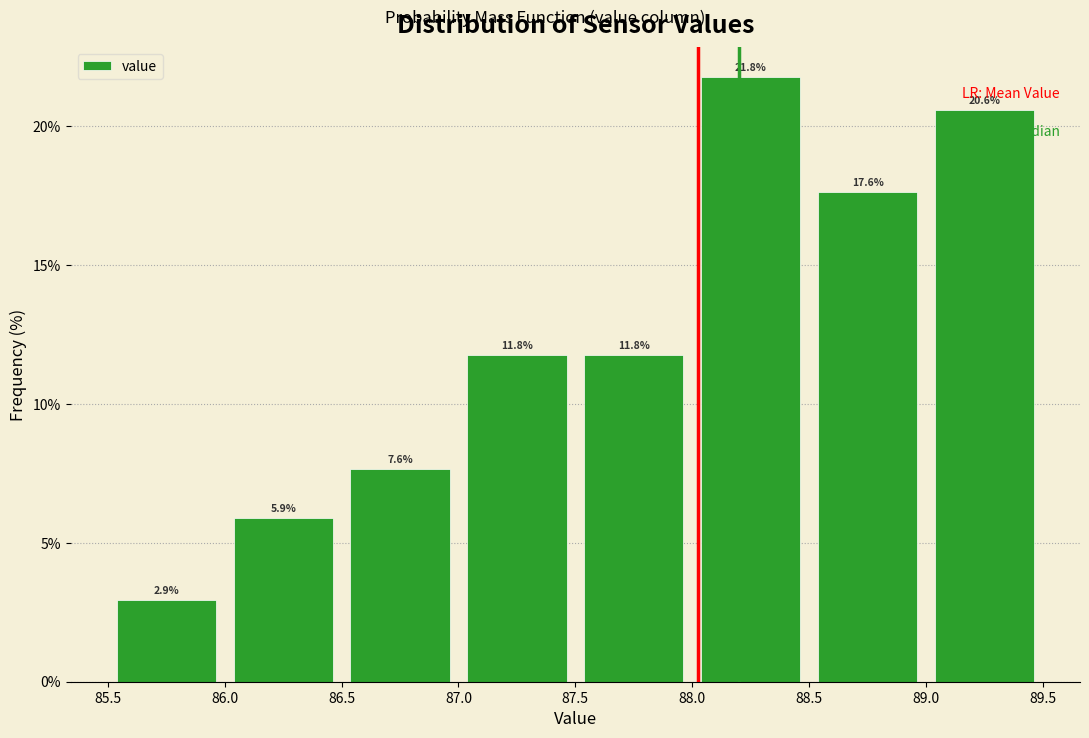

How tall is the bar that spans 86.5 to 87.0 on the x-axis?

7.6